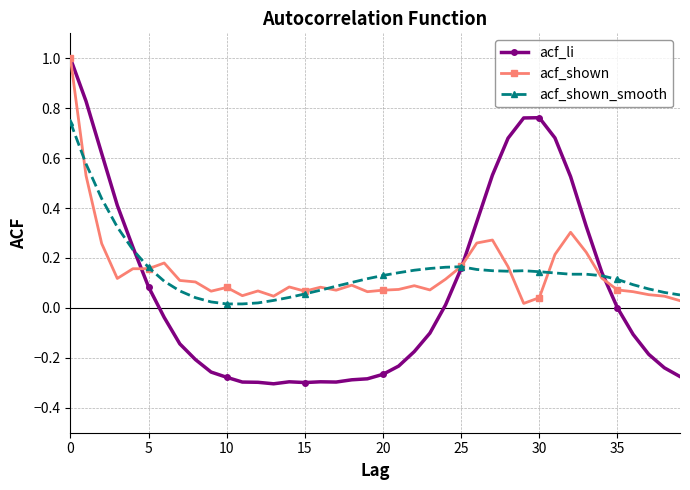

True or false: acf_shown has more than 0 points higher than both neighbors.

True